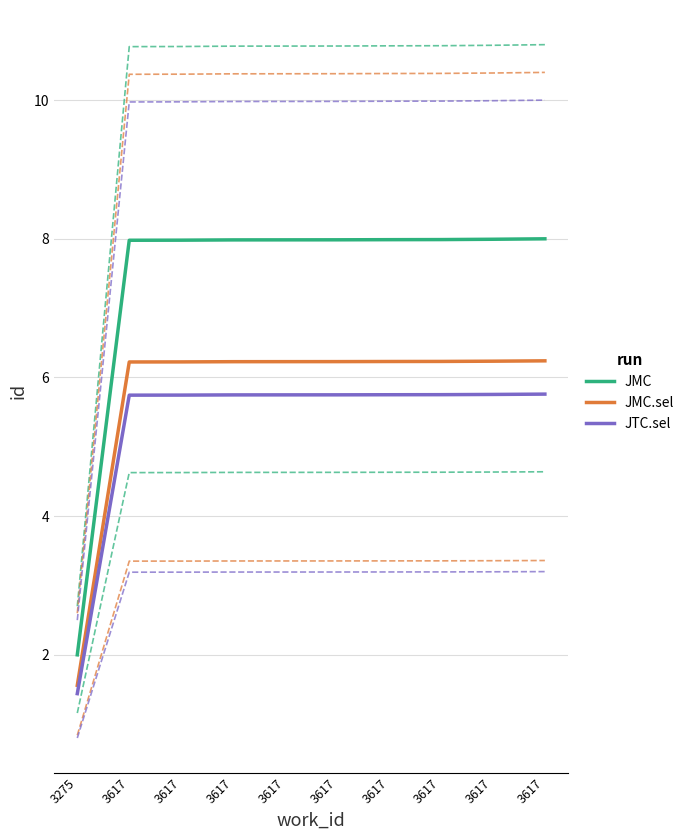

Between 3617 and 3617, which is larger?

3617